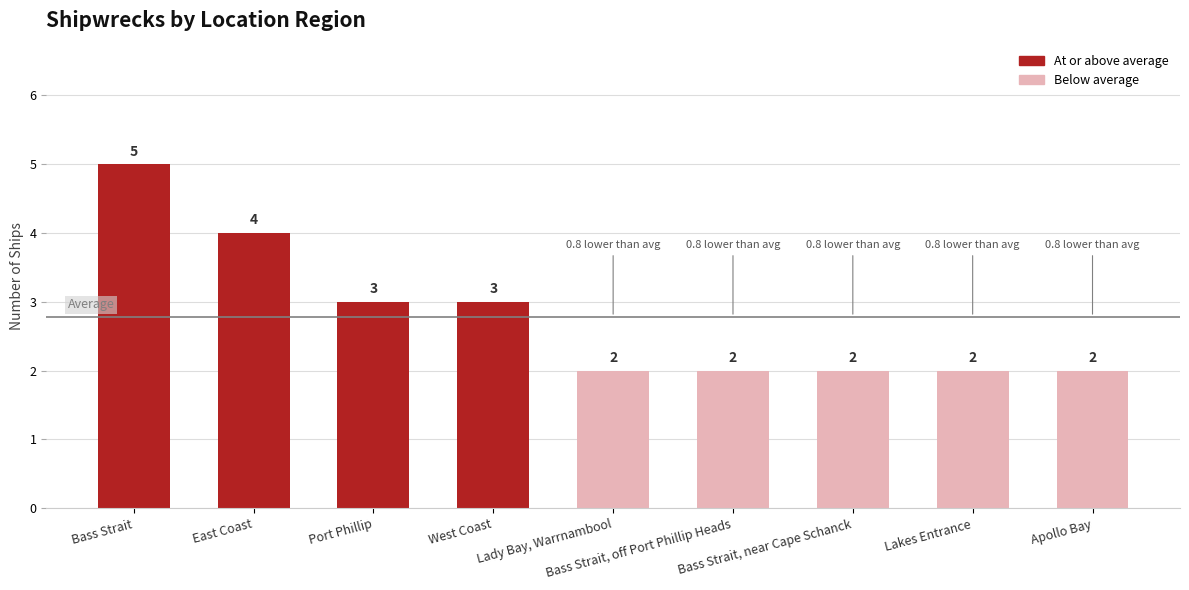

Reading left to right, what are all the values shown in this chart?

Bass Strait=5	East Coast=4	Port Phillip=3	West Coast=3	Lady Bay, Warrnambool=2	Bass Strait, off Port Phillip Heads=2	Bass Strait, near Cape Schanck=2	Lakes Entrance=2	Apollo Bay=2